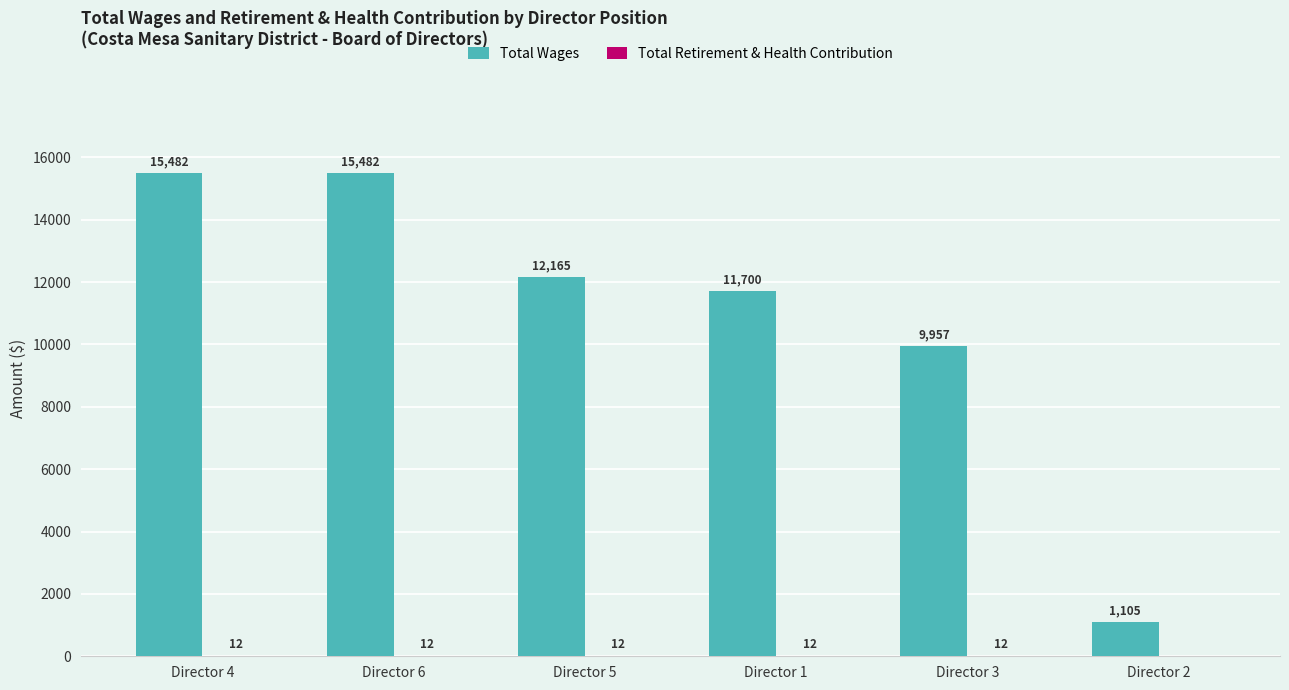

Between Director 6 and Director 1, which series saw the biggest shift?

Total Wages